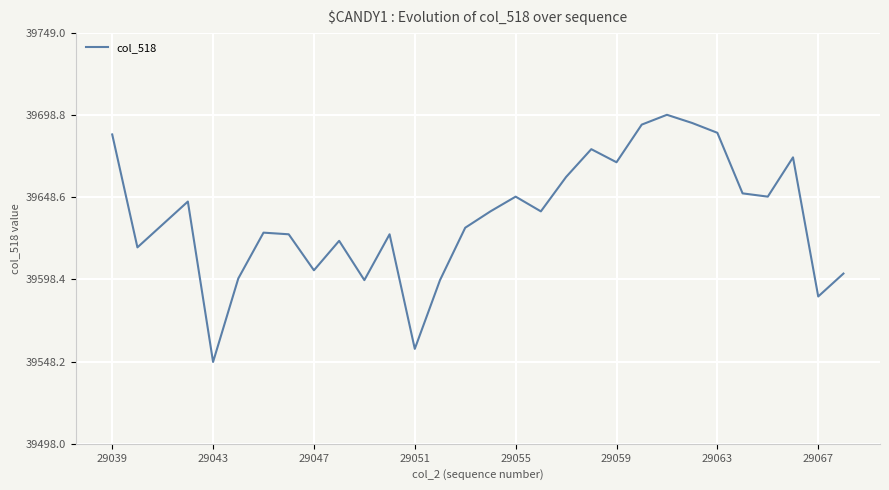

What is the maximum value shown in the chart?

39699